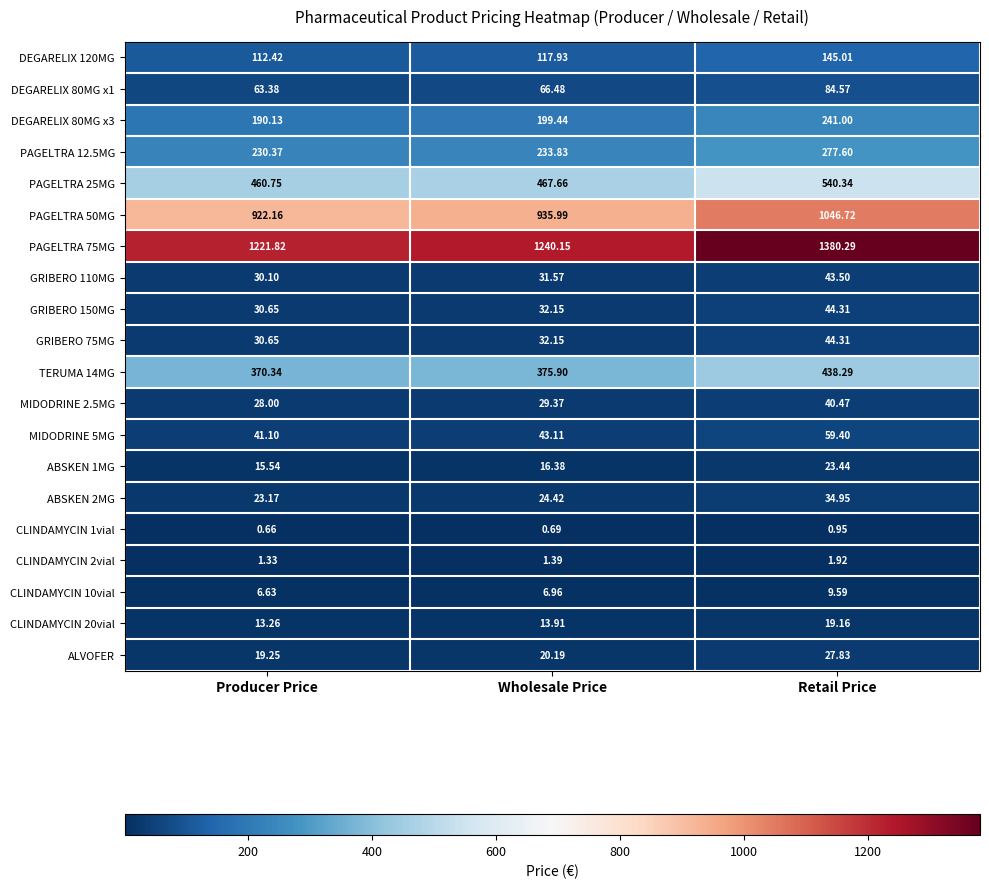

At which category is the sum across all series the highest?

Retail Price